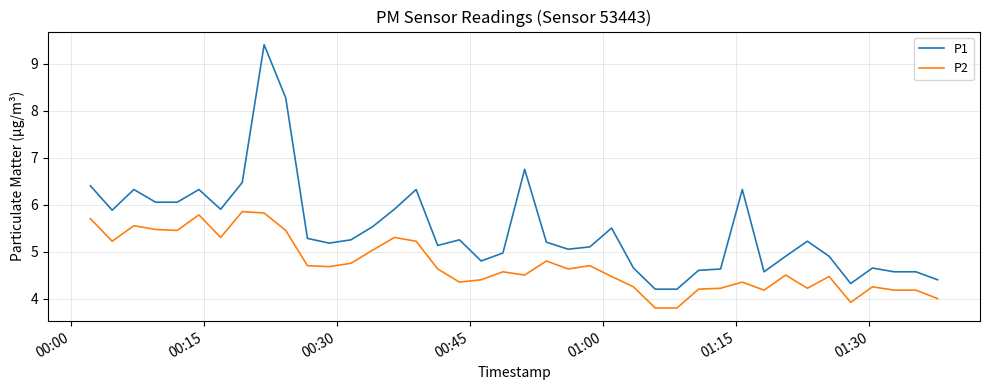

Rank the series by their maximum value, from lowest to highest.

P2, P1